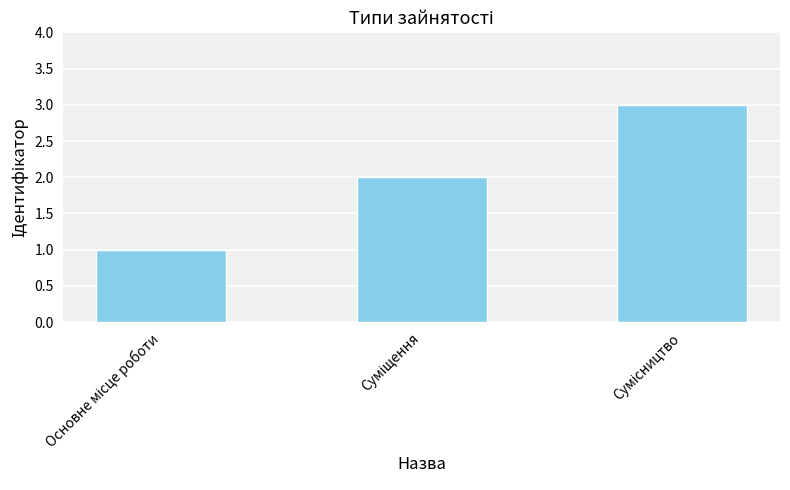

What is the maximum value shown in the chart?

3